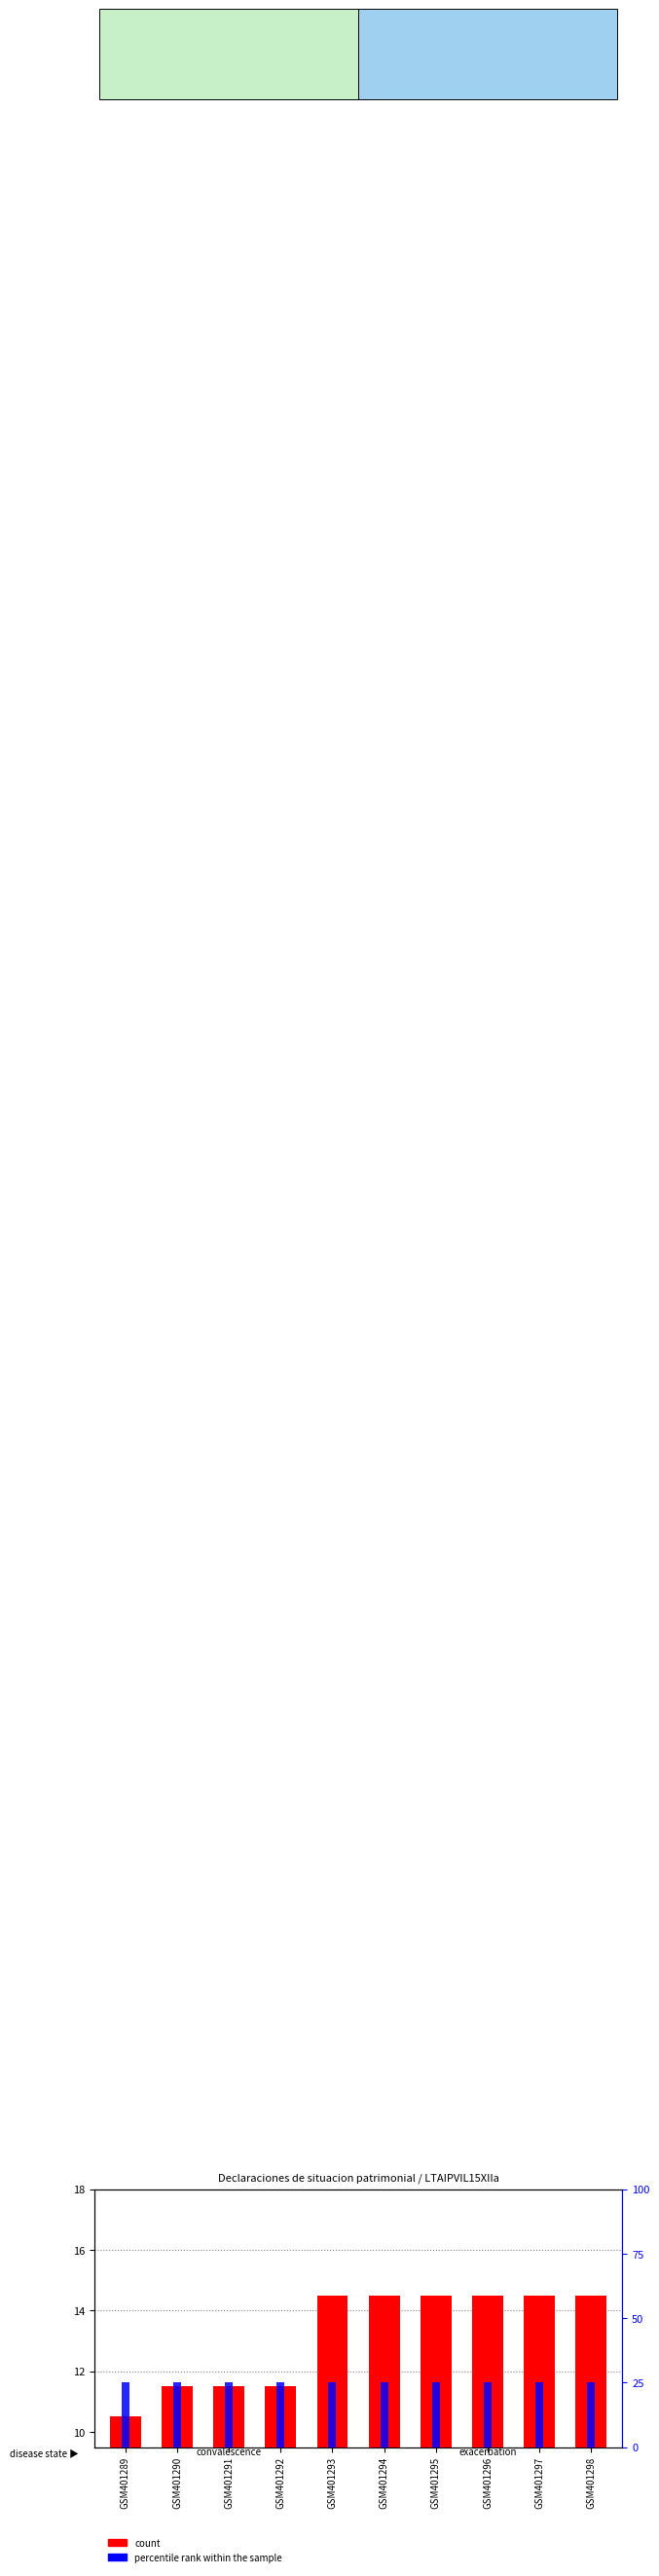

How many bars are there in each group?

2